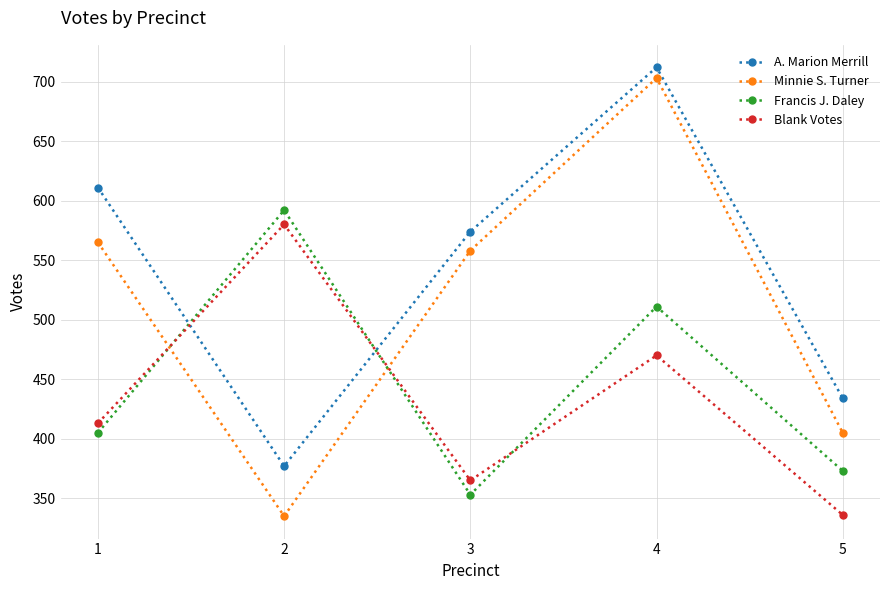

Which series has the largest range (max minus min)?

Minnie S. Turner